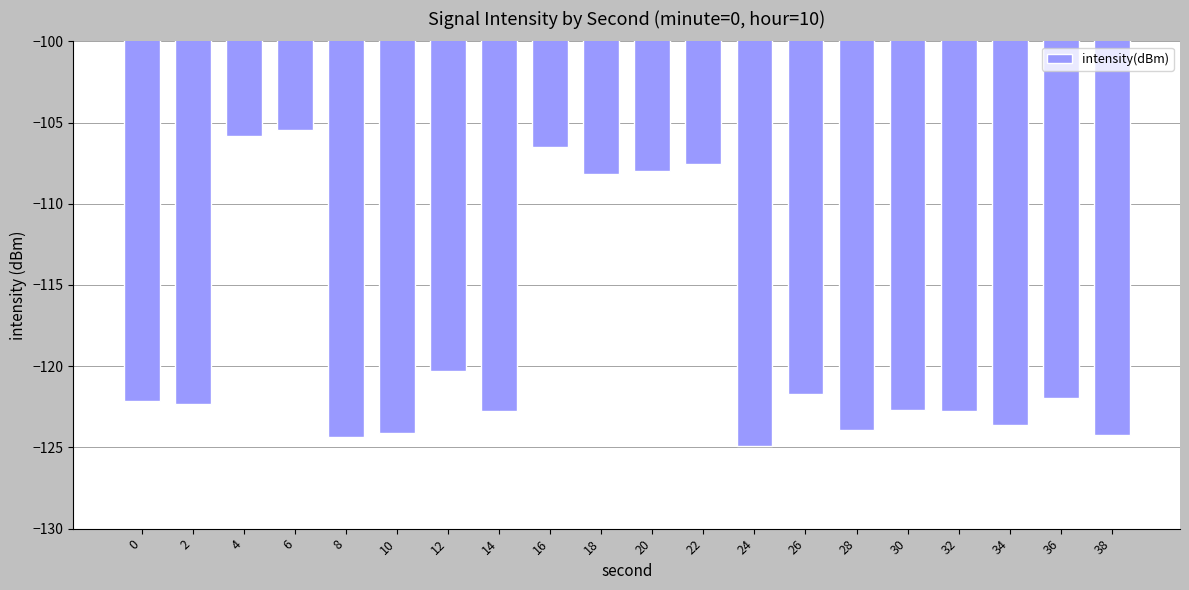

What is the minimum value shown in the chart?

-124.9